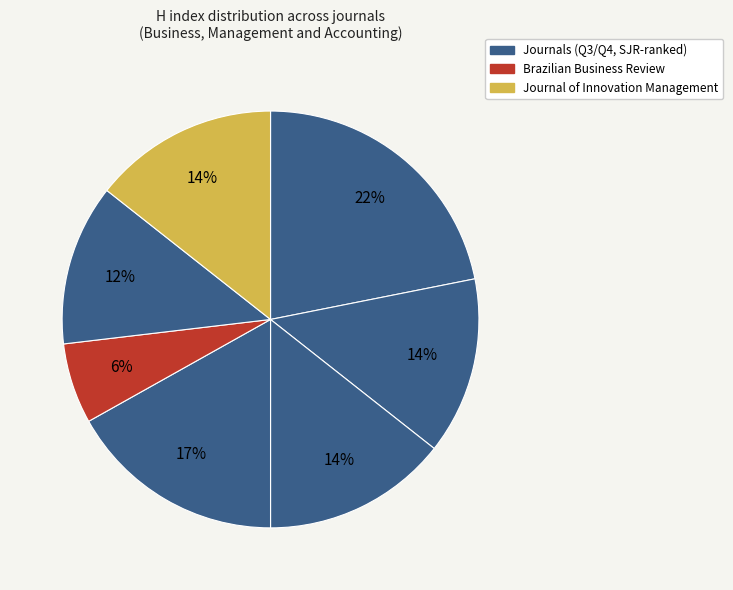

How many segments does this pie chart have?

7